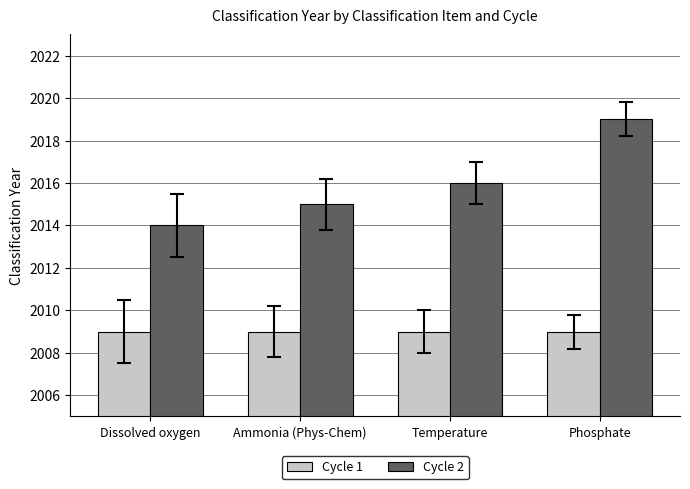

What is the label of the 2nd bar from the left?

Ammonia (Phys-Chem)